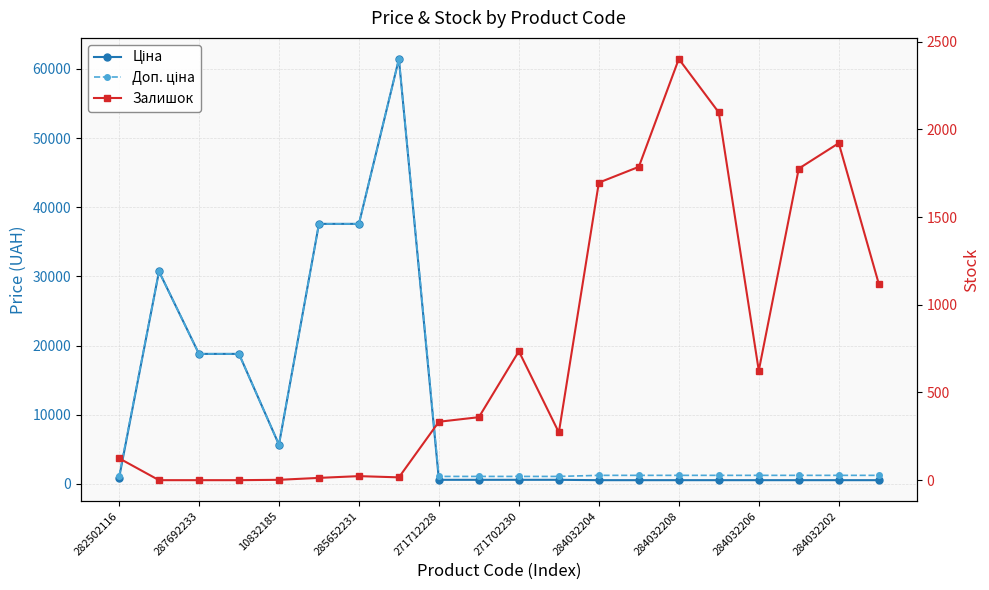

At which category does the chart reach its peak across all series?

284032208